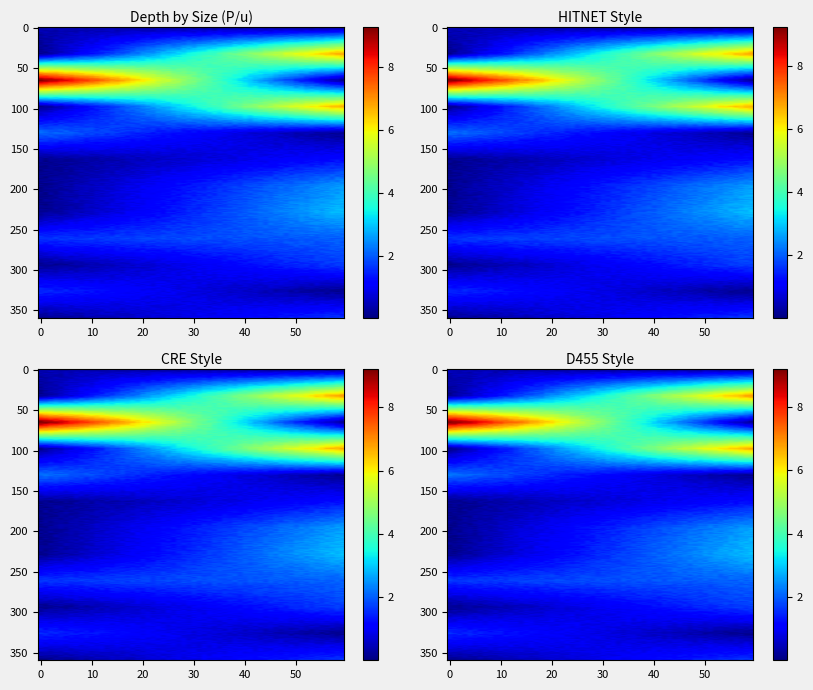

What is the minimum value for 120?

1.1